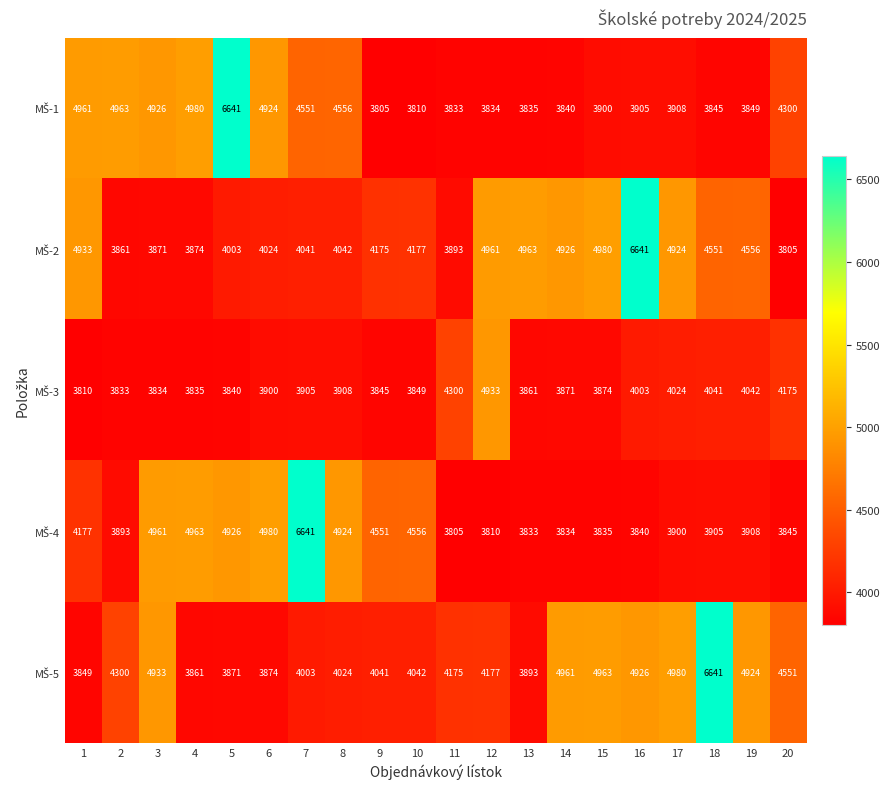

How many categories are shown in the chart?

20